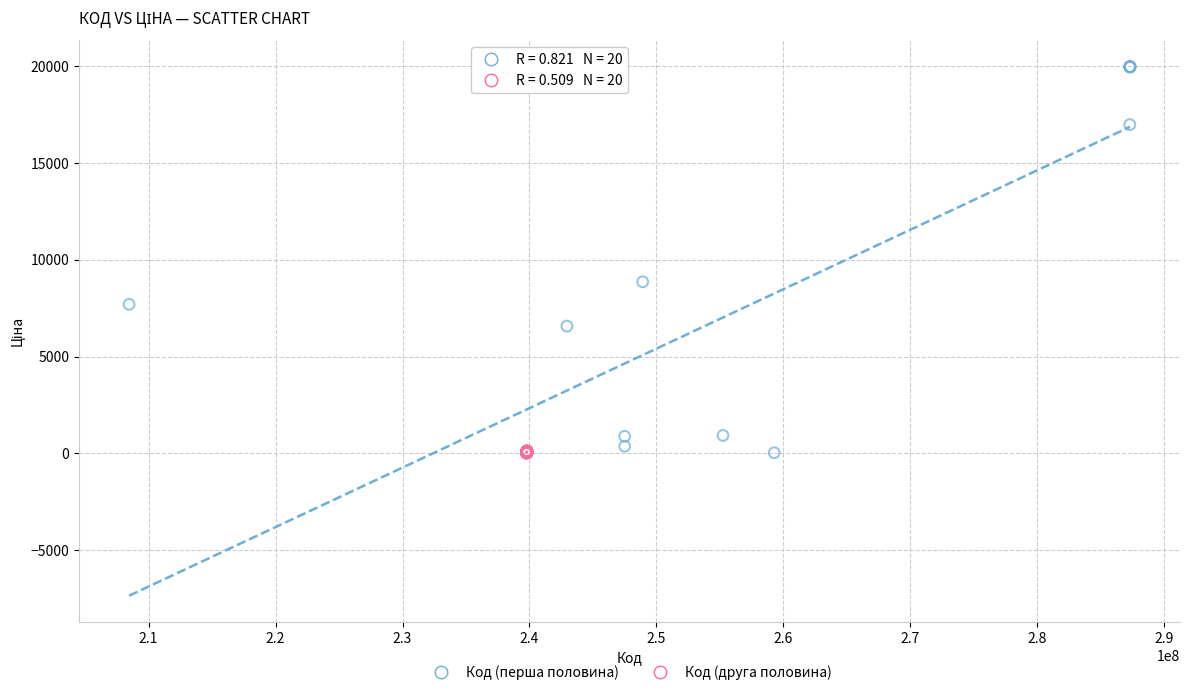

Which series has the largest Y range (max minus min)?

Код (перша половина)